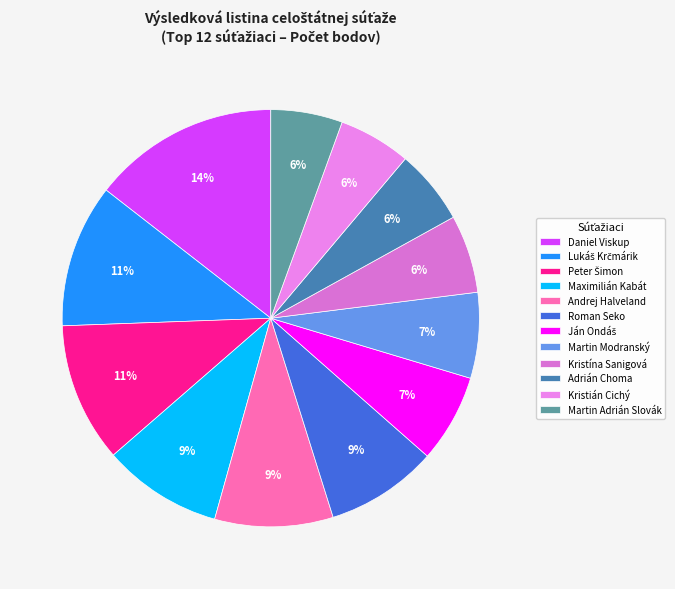

Count the number of slices in the pie.

12